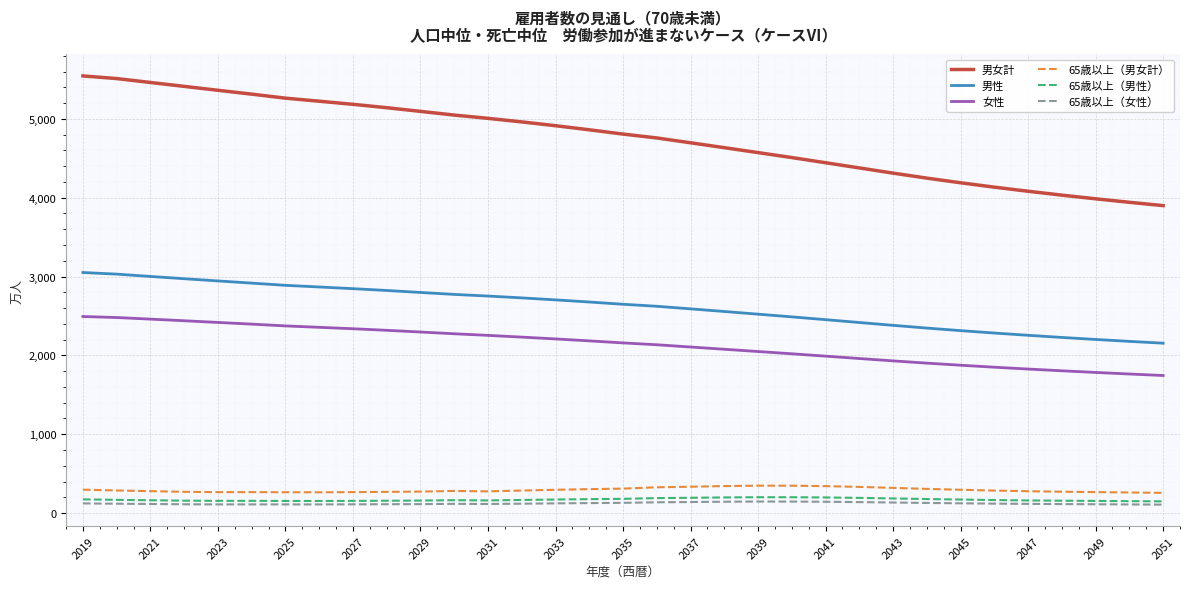

What is the maximum value shown in the chart?

5544.3